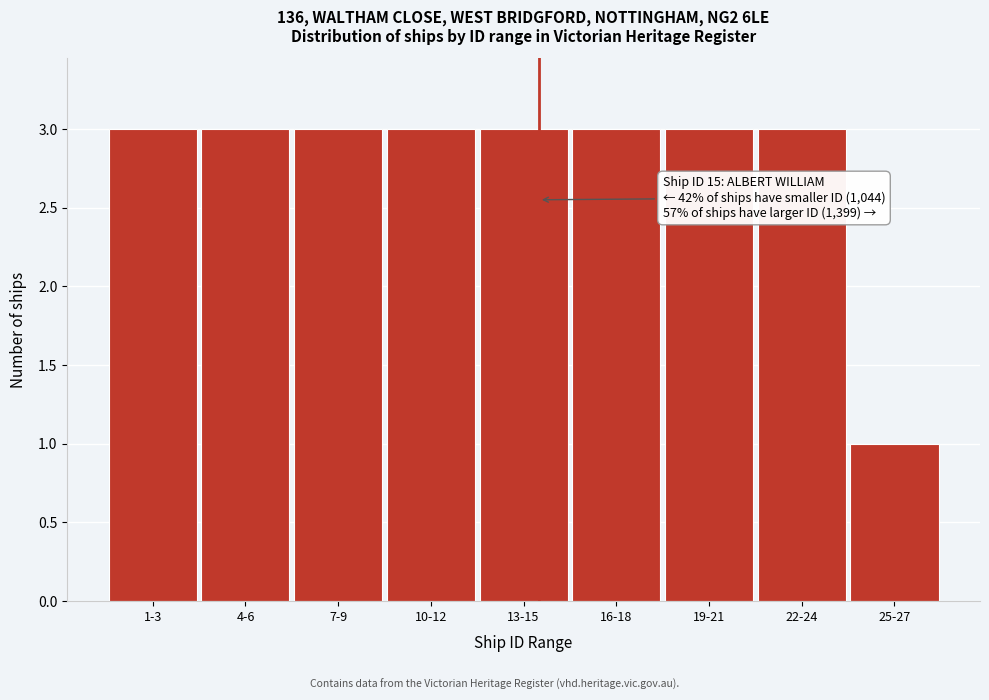

Reading right to left, what are all the values shown in this chart?

25-27=1	22-24=3	19-21=3	16-18=3	13-15=3	10-12=3	7-9=3	4-6=3	1-3=3